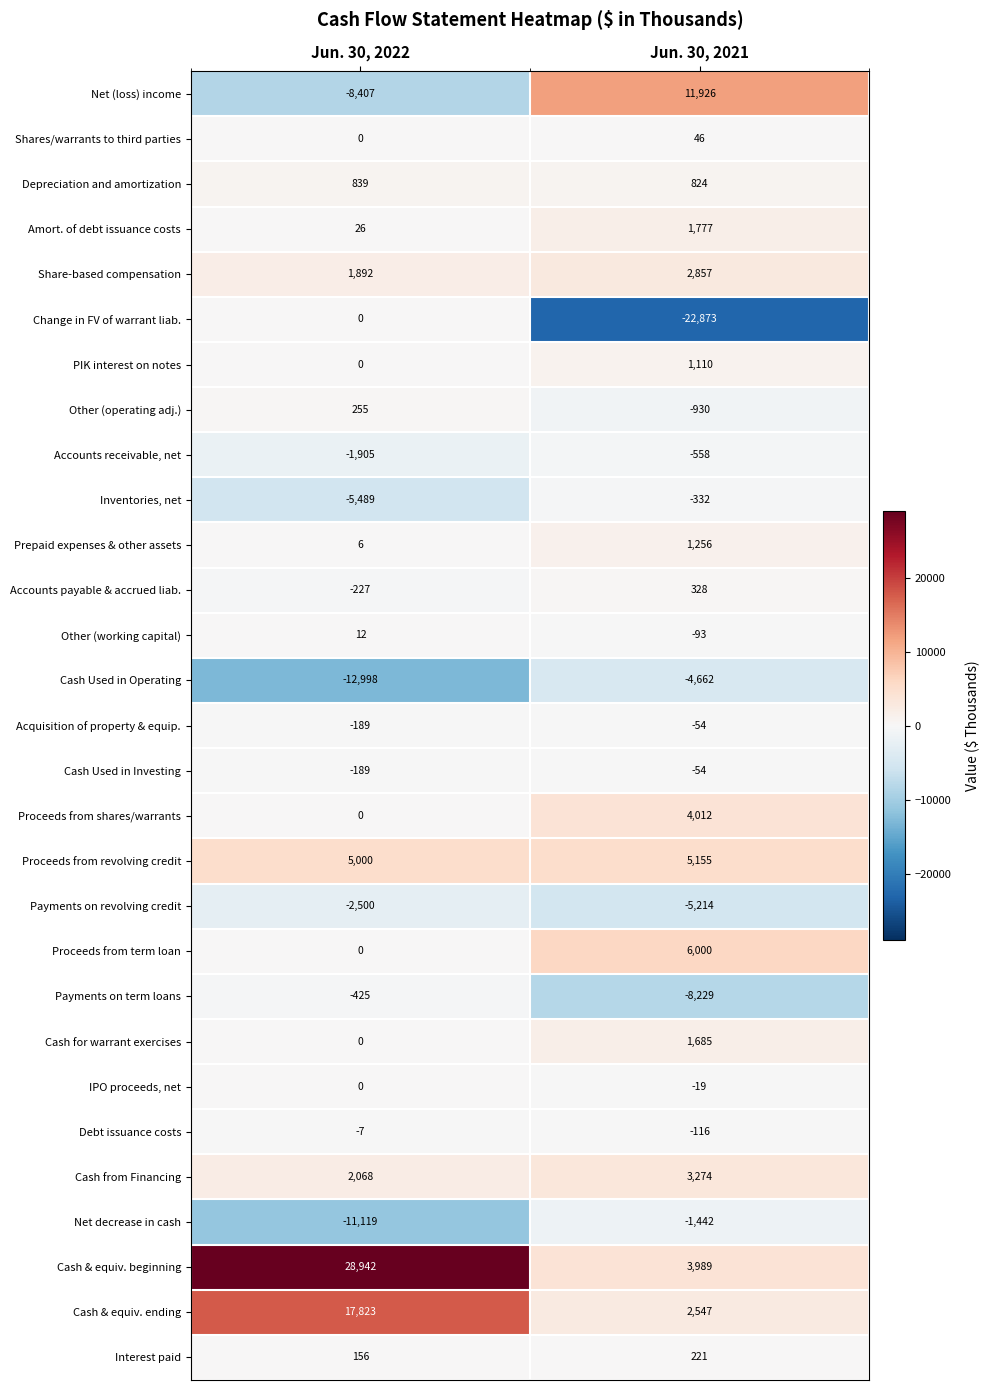

The value of Cash from Financing at Jun. 30, 2022 is 1338. True or false?

False